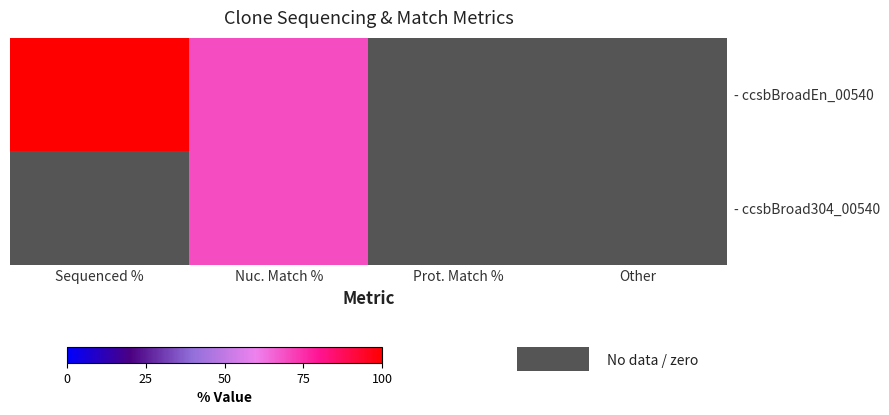

Rank the categories by - ccsbBroad304_00540 value from highest to lowest.

Sequenced %, Nuc. Match %, Prot. Match %, Other